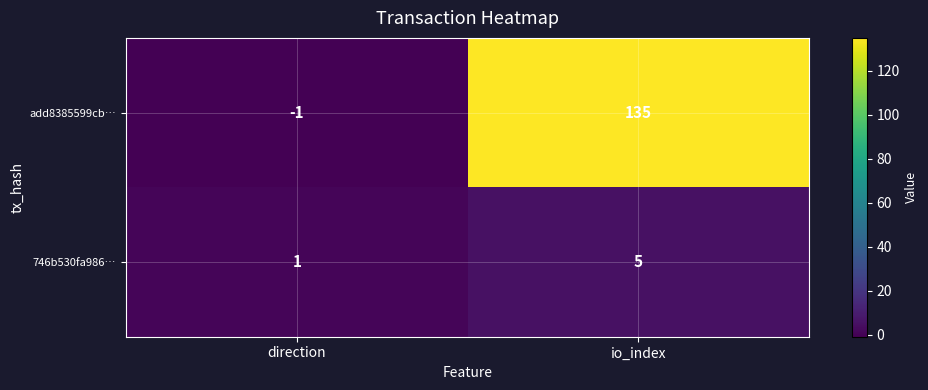

Which category has the highest value across all series?

io_index